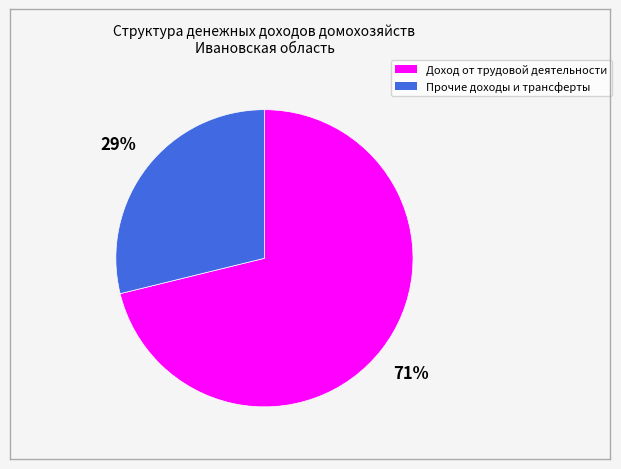

Count the number of slices in the pie.

2